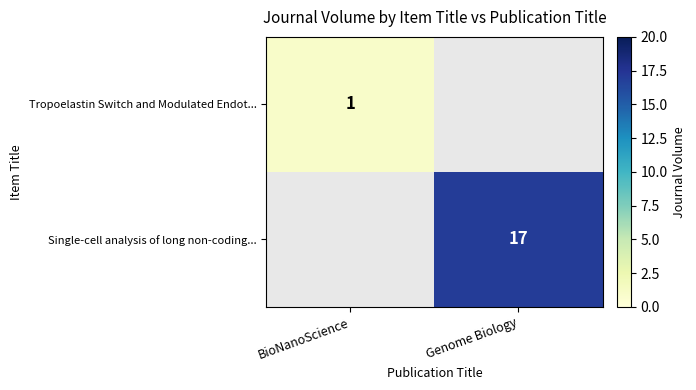

At how many categories does at least one series exceed 7?

1